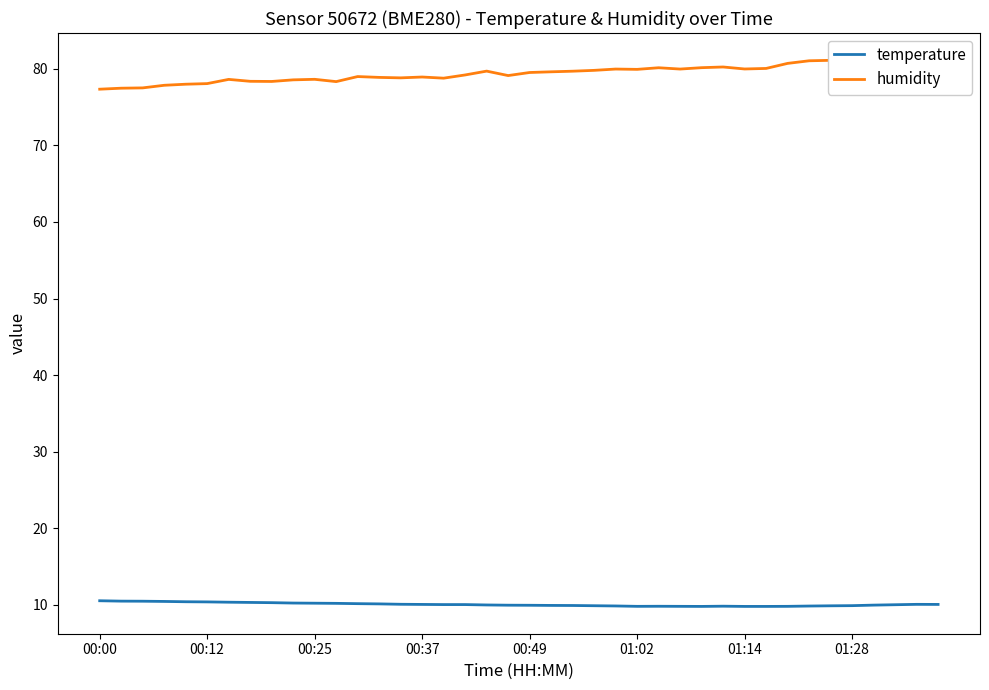

How many lines are shown in the chart?

2